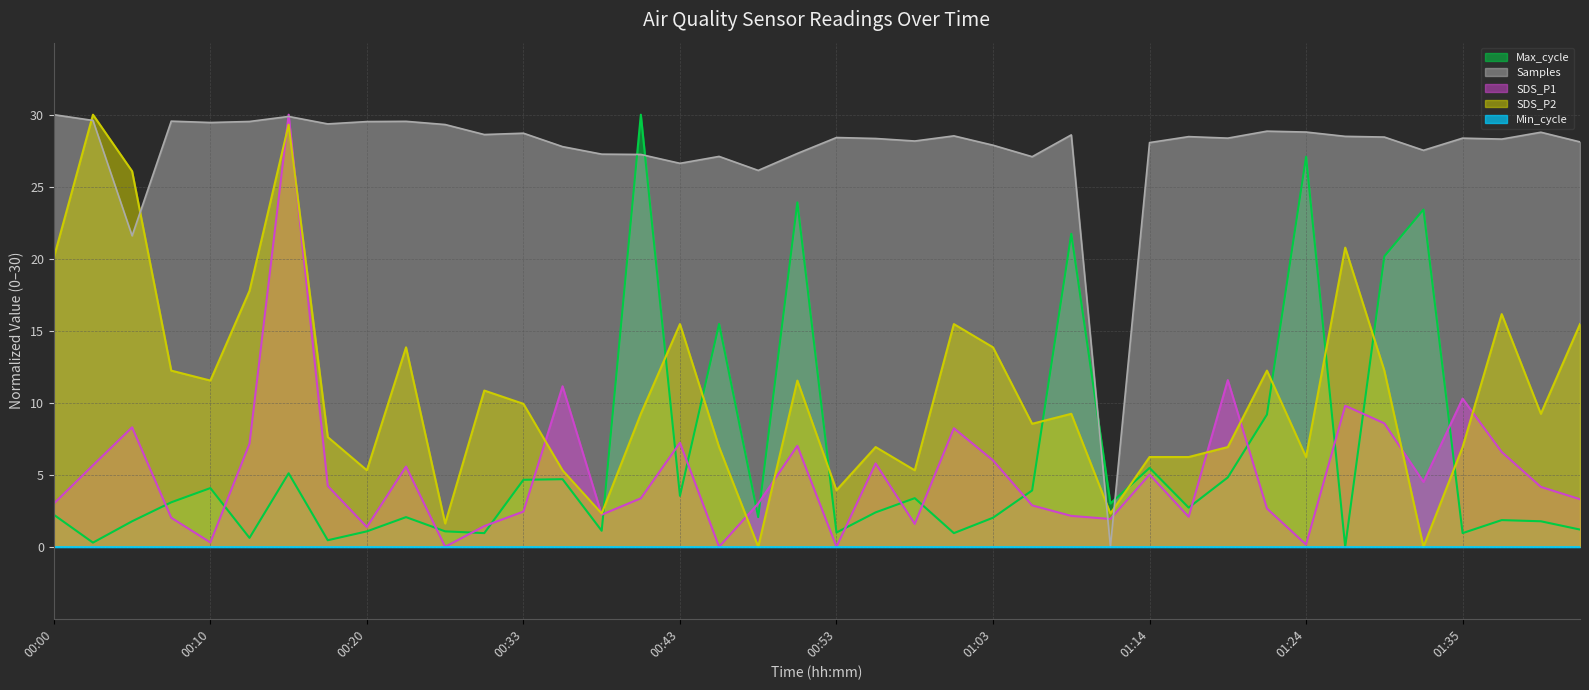

What is the sum of all Max_cycle values?

245.1